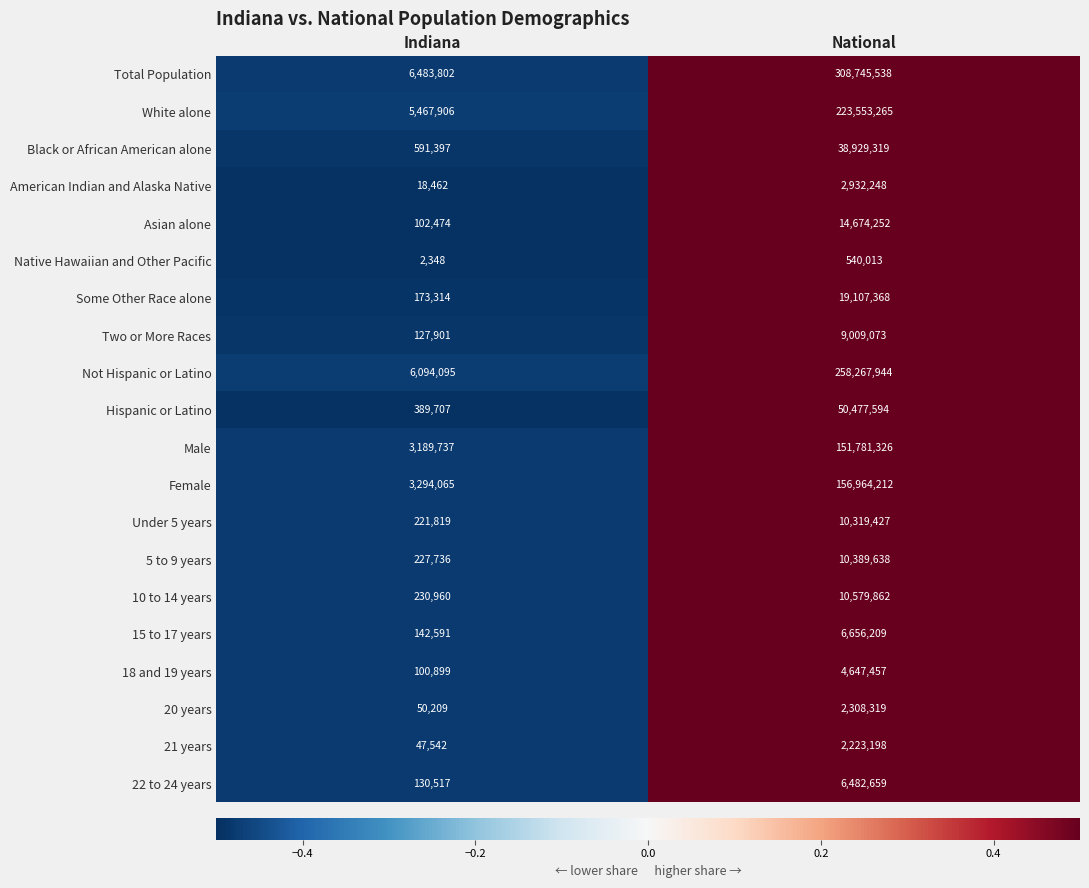

What is the sum of the White alone values at National and Indiana?

229021171